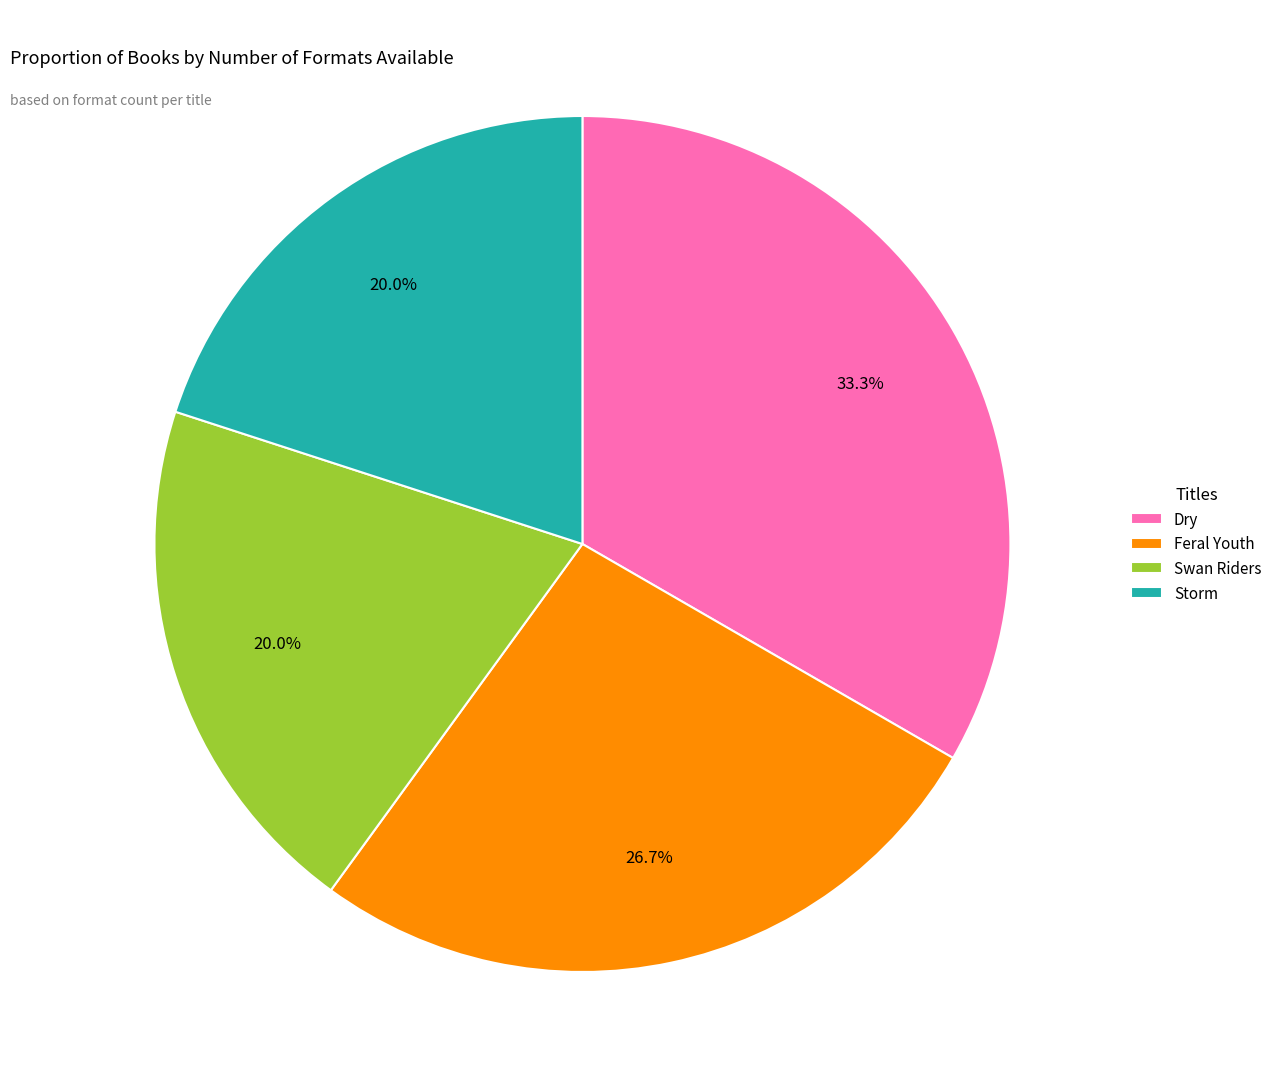

To the nearest percent, what portion does Dry represent?

33%